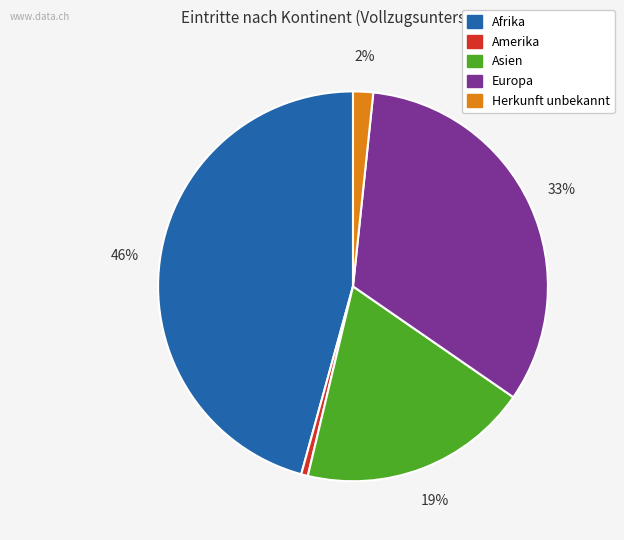

To the nearest percent, what is the difference between the largest and smallest slice percentages?

45%